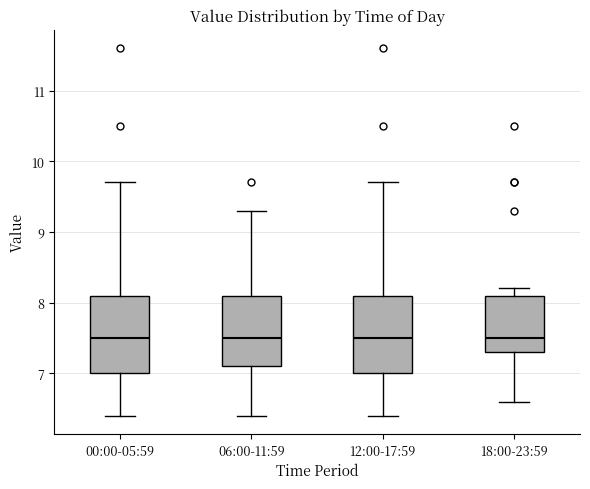

Reading left to right, transcribe this box plot: for each box, give where its median line is, the range the box spans, and where its two whiskers end, as read against the y-axis. The values are not printed on the chart, so give them approximately, as read against the axis.

00:00-05:59: median 7.5, box 7.0 to 8.1, whiskers 6.4 to 9.7
06:00-11:59: median 7.5, box 7.1 to 8.1, whiskers 6.4 to 9.3
12:00-17:59: median 7.5, box 7.0 to 8.1, whiskers 6.4 to 9.7
18:00-23:59: median 7.5, box 7.3 to 8.1, whiskers 6.6 to 8.2